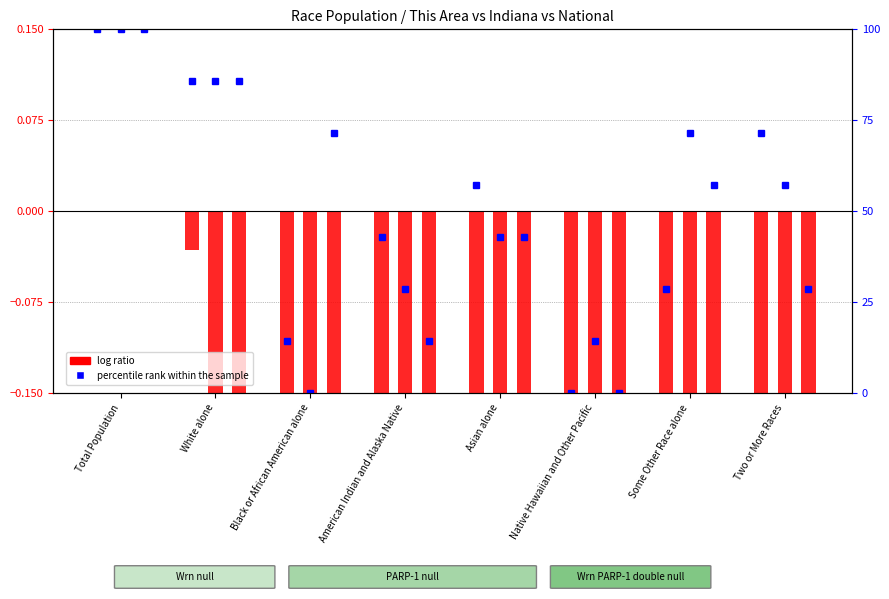

What position from the right is Total Population?

8